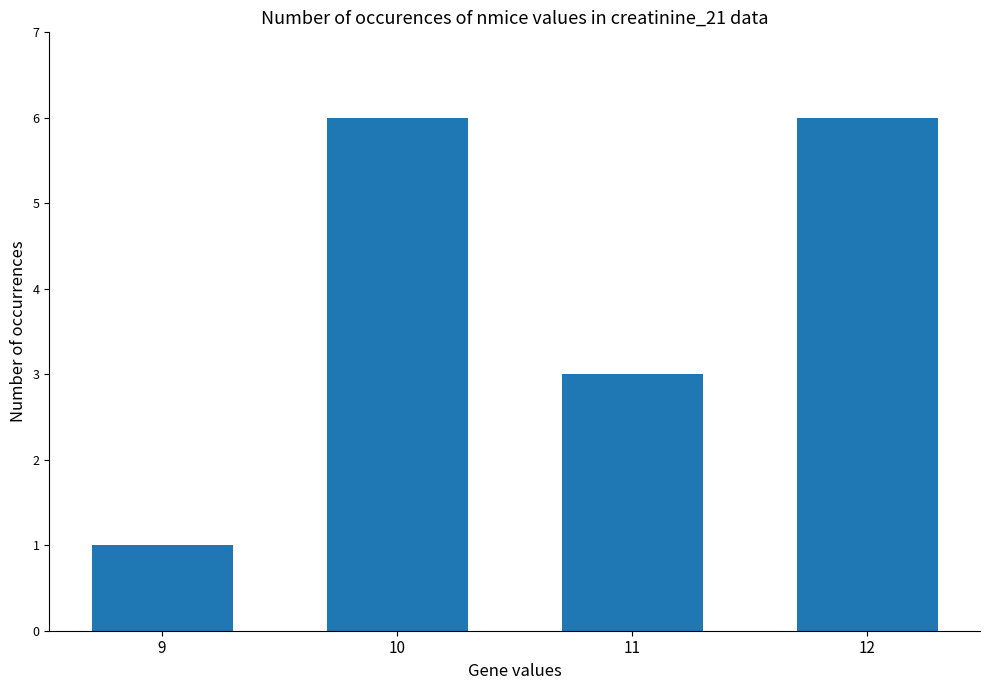

Which category has the lowest value across all series?

9